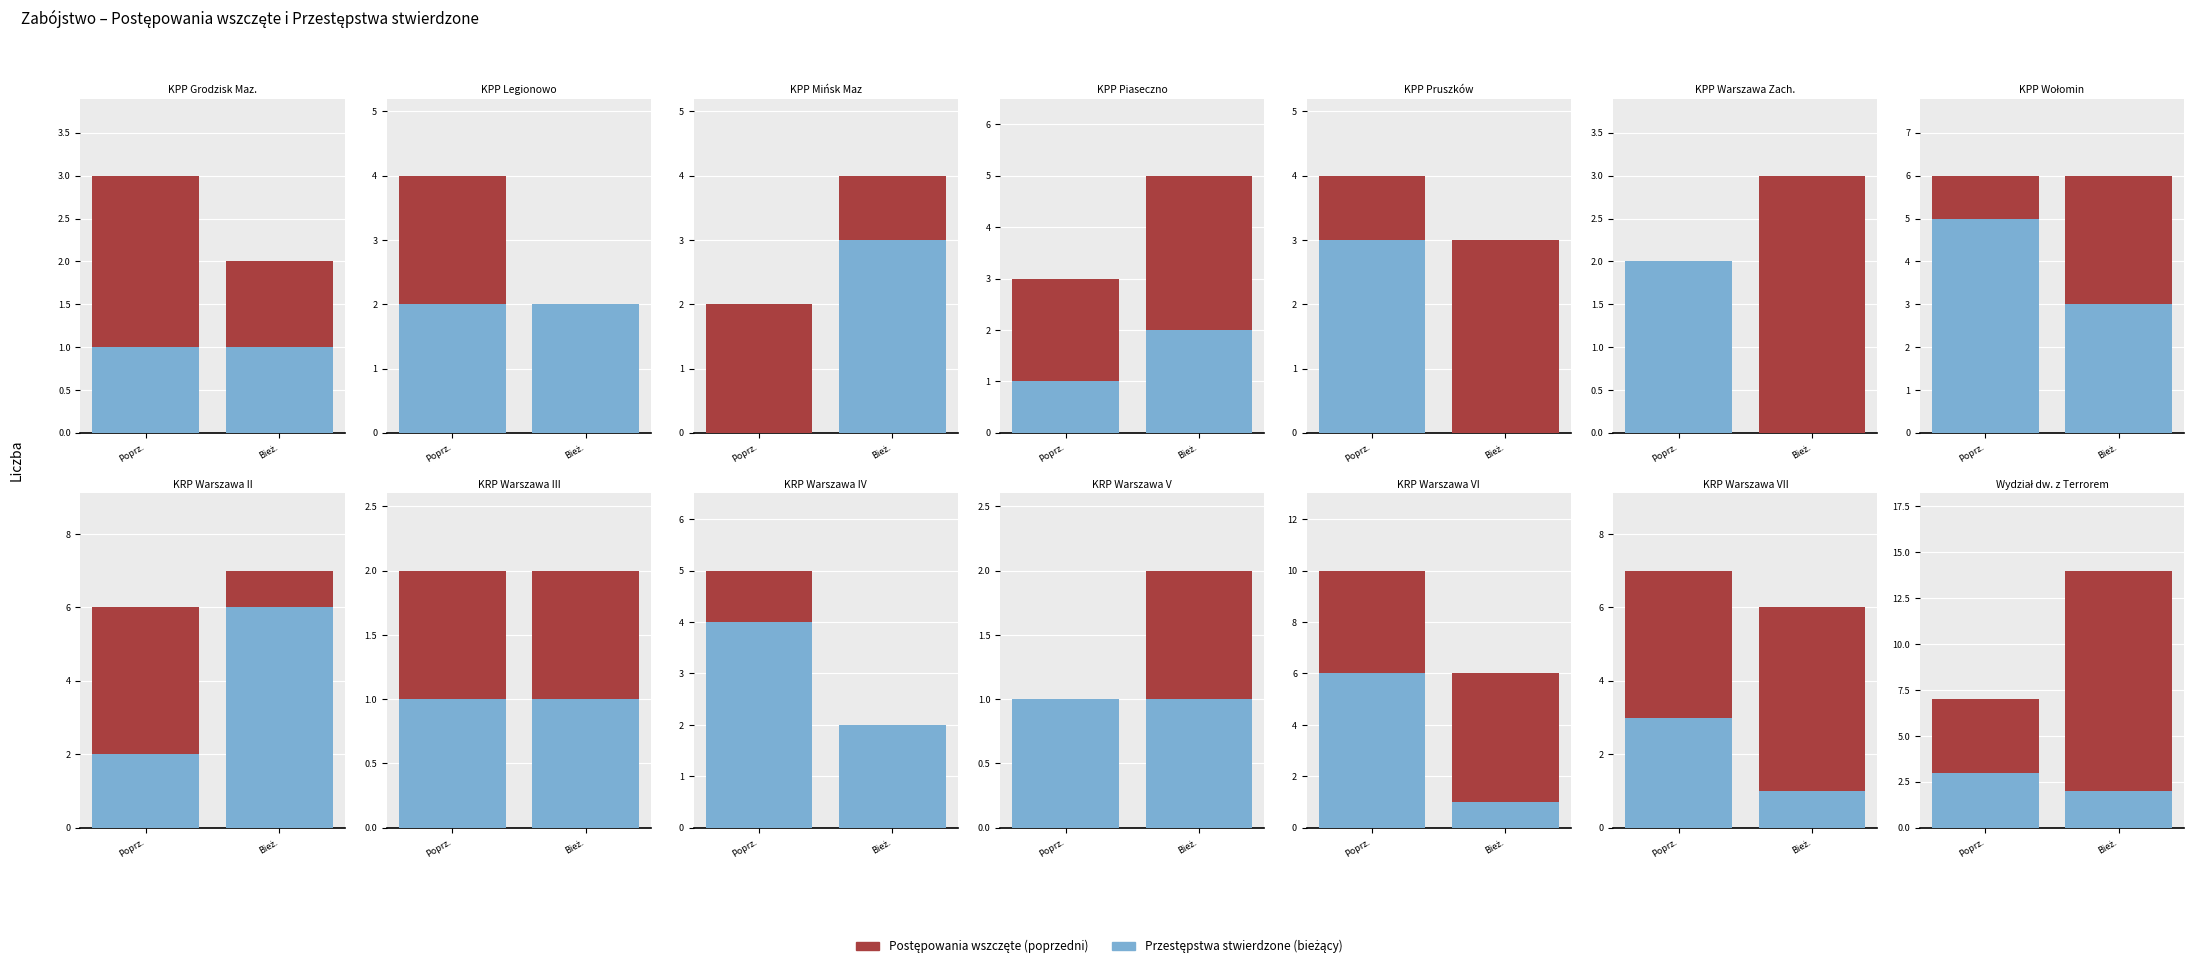

How many series are shown in this chart?

2